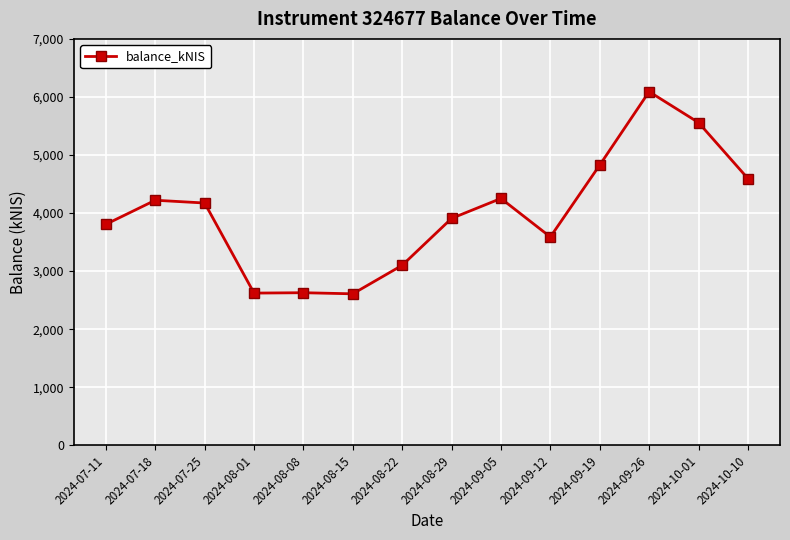

Which has a higher value, 2024-08-01 or 2024-07-25?

2024-07-25